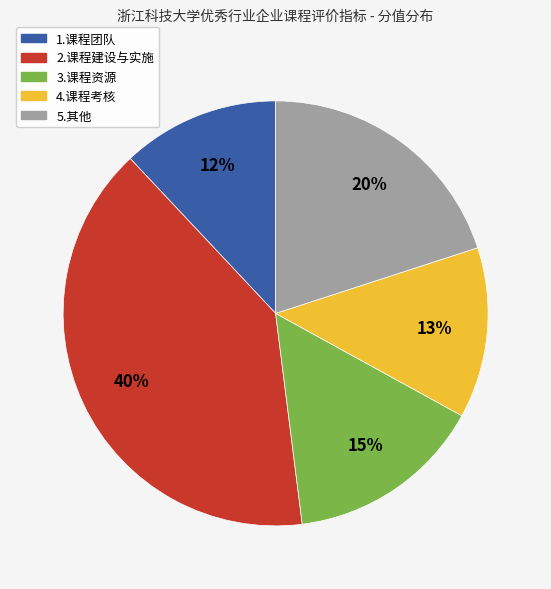

To the nearest percent, what is the average slice percentage?

20%